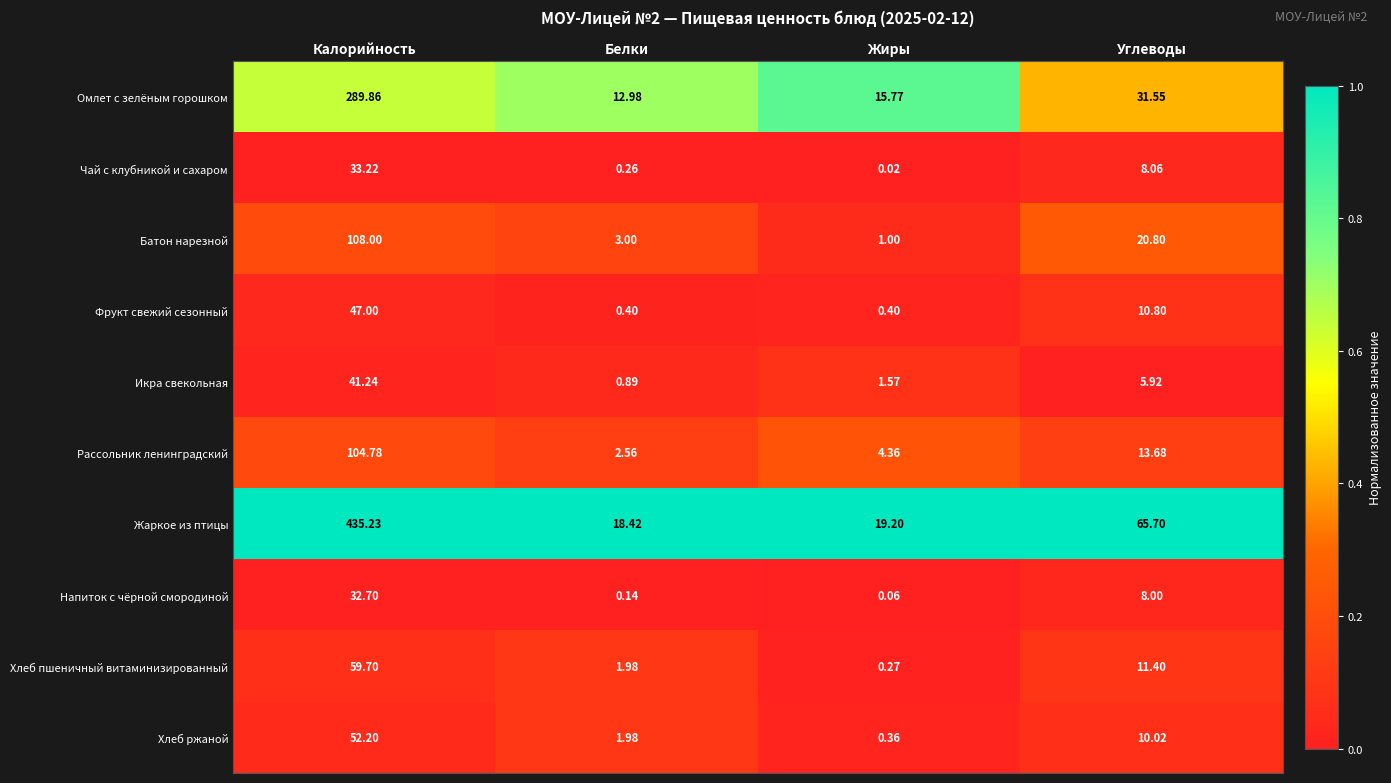

Which label corresponds to the largest value in the chart?

Калорийность